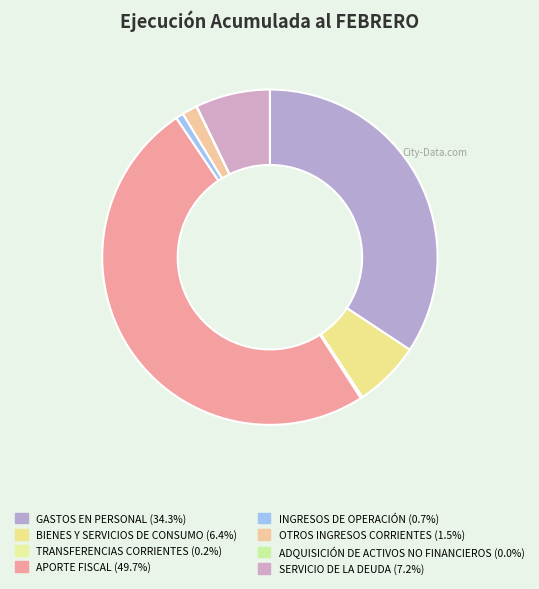

How many segments does this pie chart have?

8